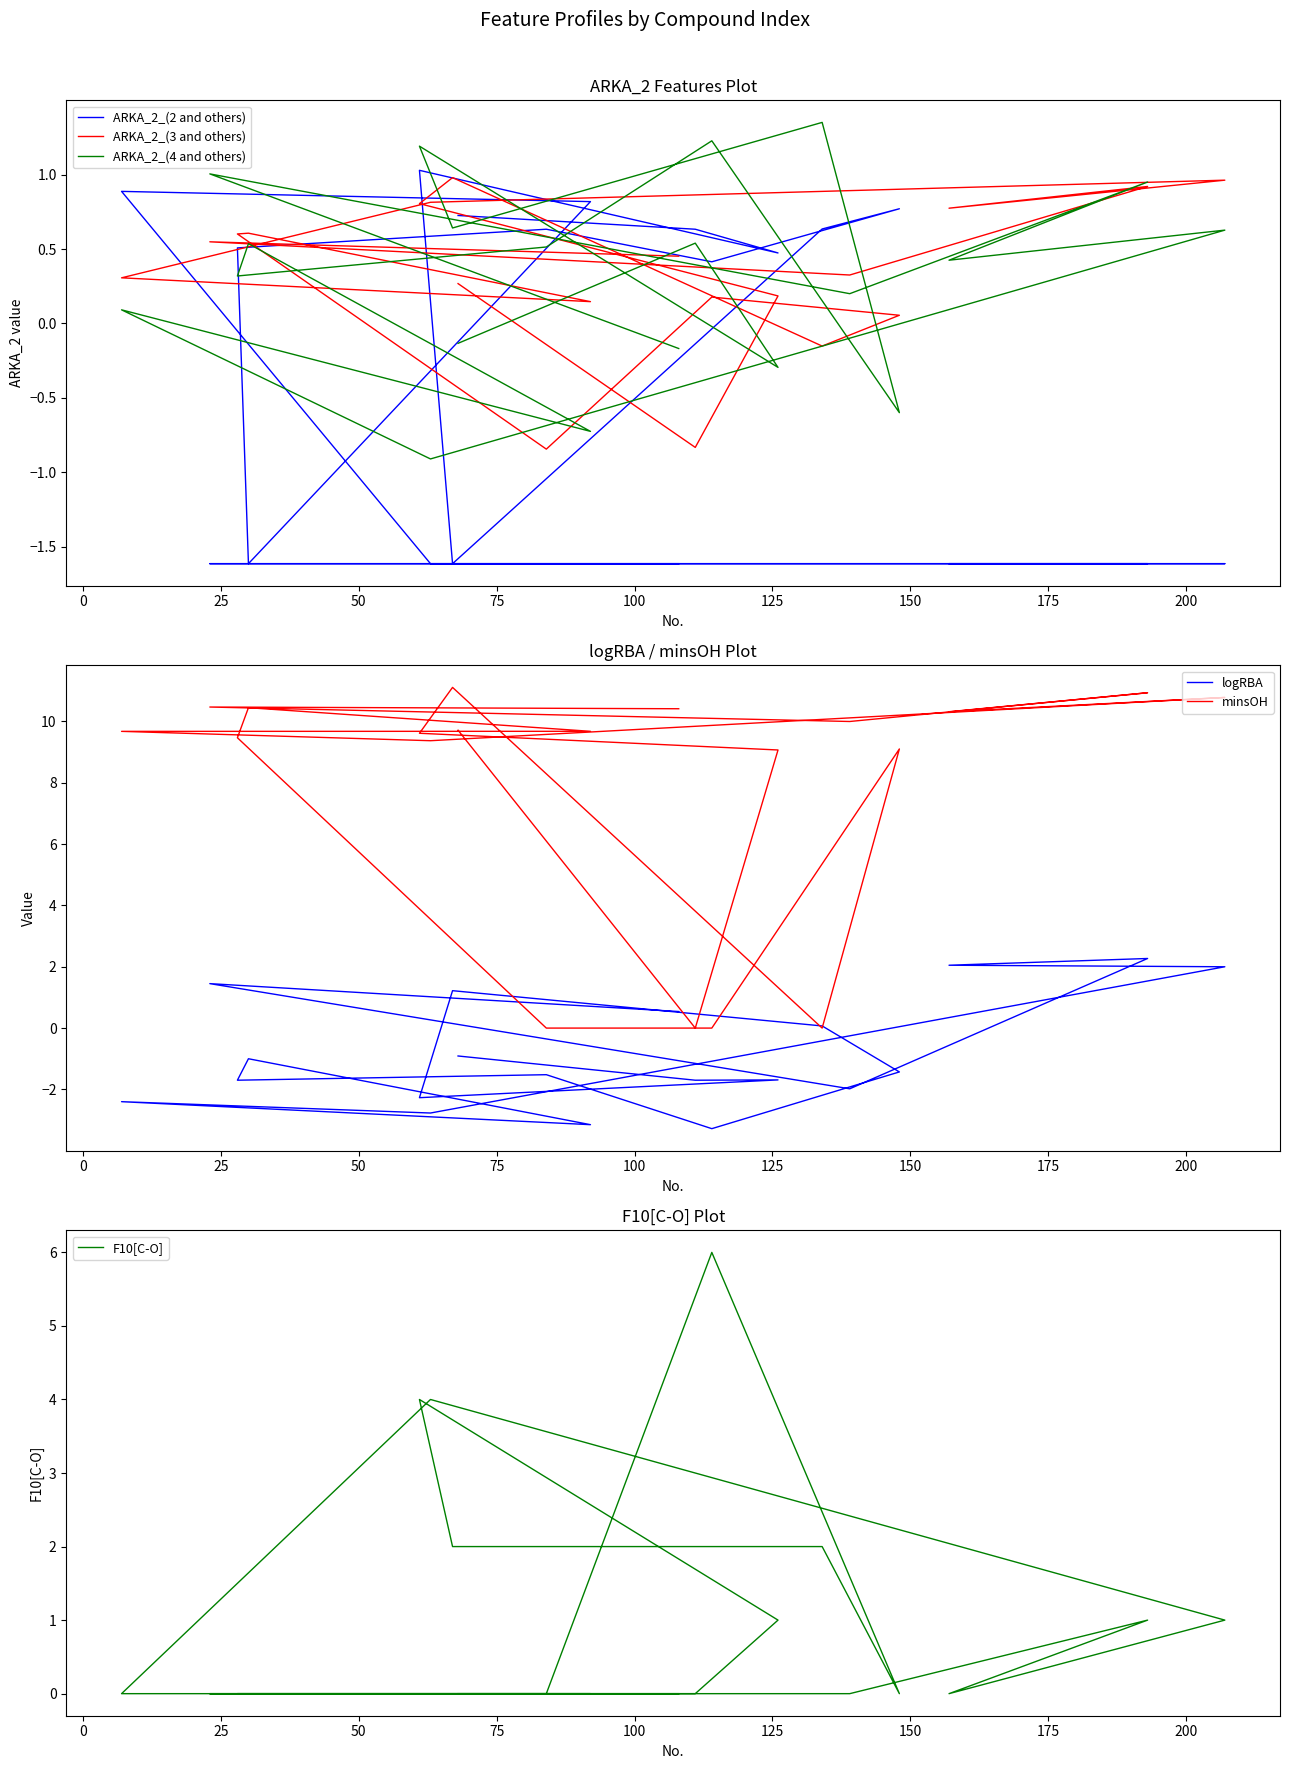

How many values in ARKA_2_(2 and others) are above zero?

11